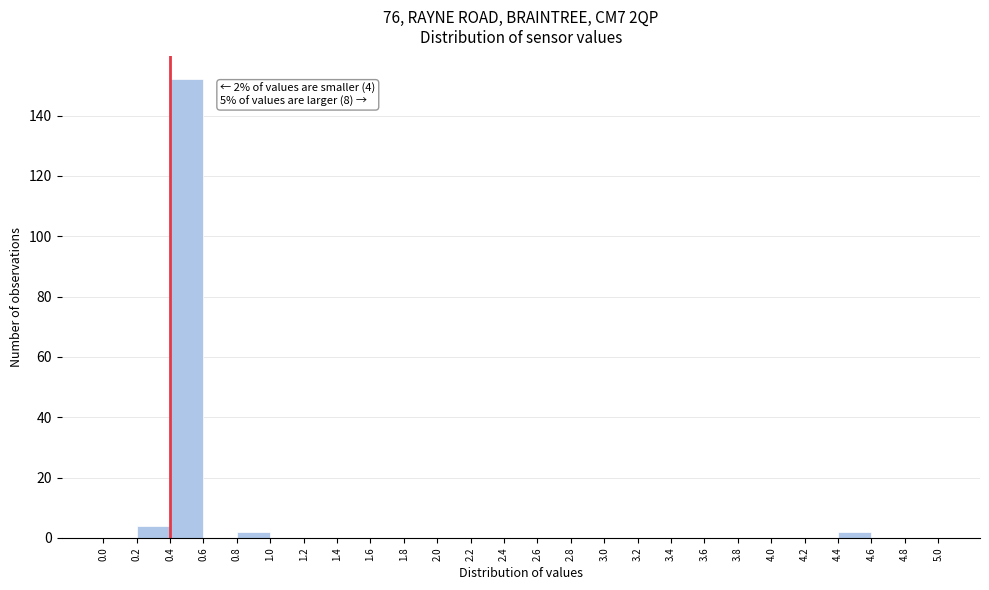

Over which range of the x-axis is the bar tallest?

0.4 to 0.6